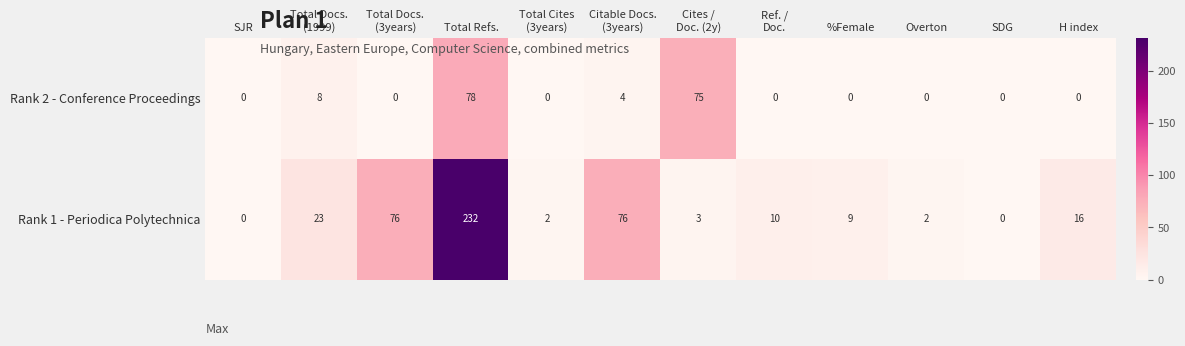

Rank the series by their maximum value, from highest to lowest.

Rank 1 - Periodica Polytechnica, Rank 2 - Conference Proceedings